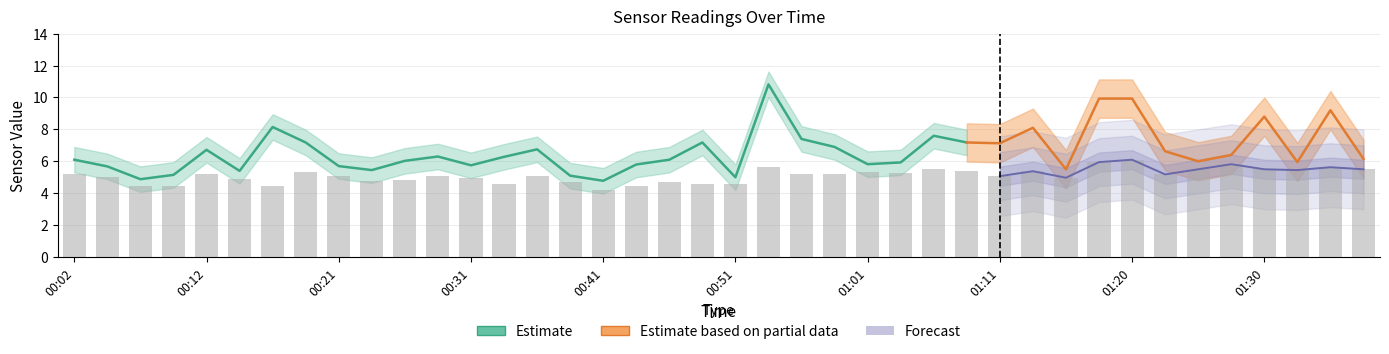

Between 22 and 00:21, which is larger?

22